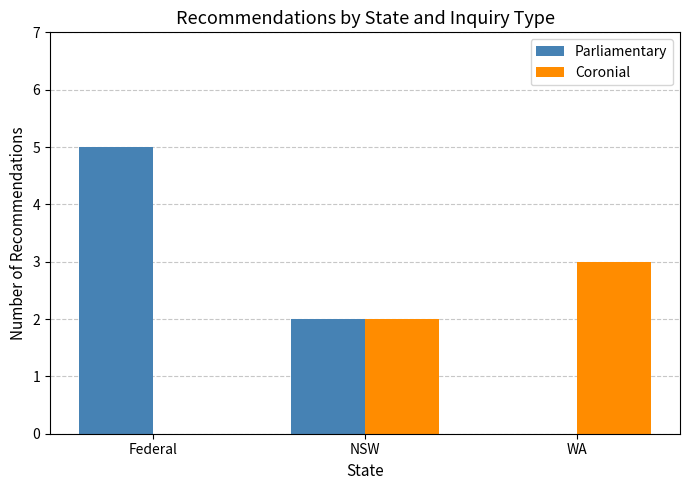

True or false: Parliamentary has a value of 0 at WA.

True